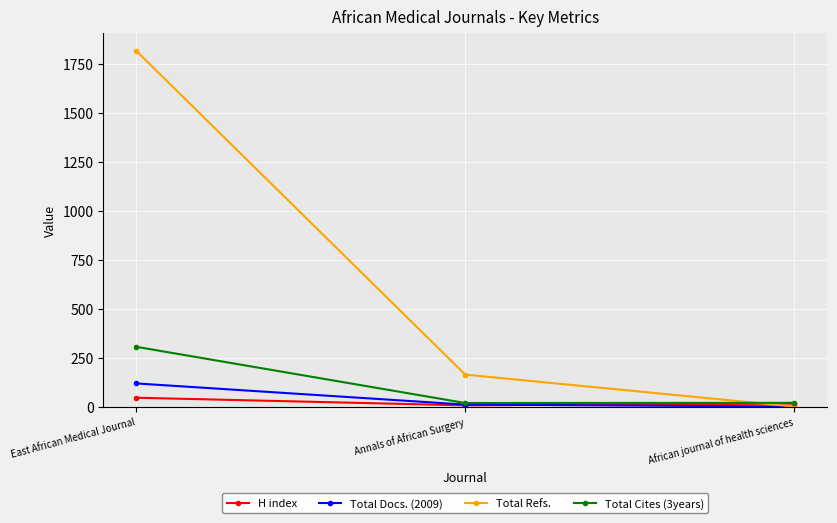

At East African Medical Journal, list the series in order from smallest to largest.

H index, Total Docs. (2009), Total Cites (3years), Total Refs.